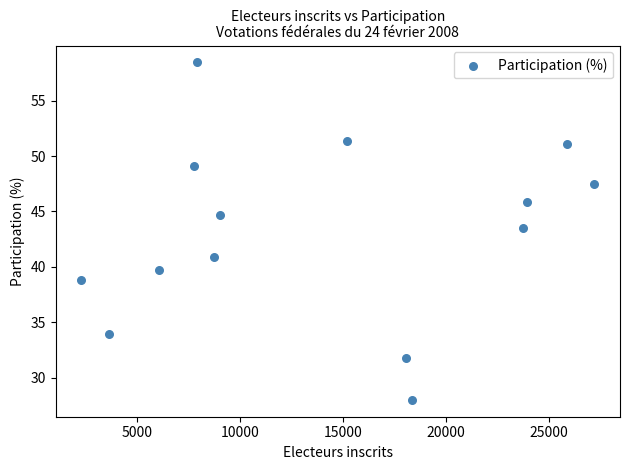

What is the range of Y values (max minus min)?

30.5